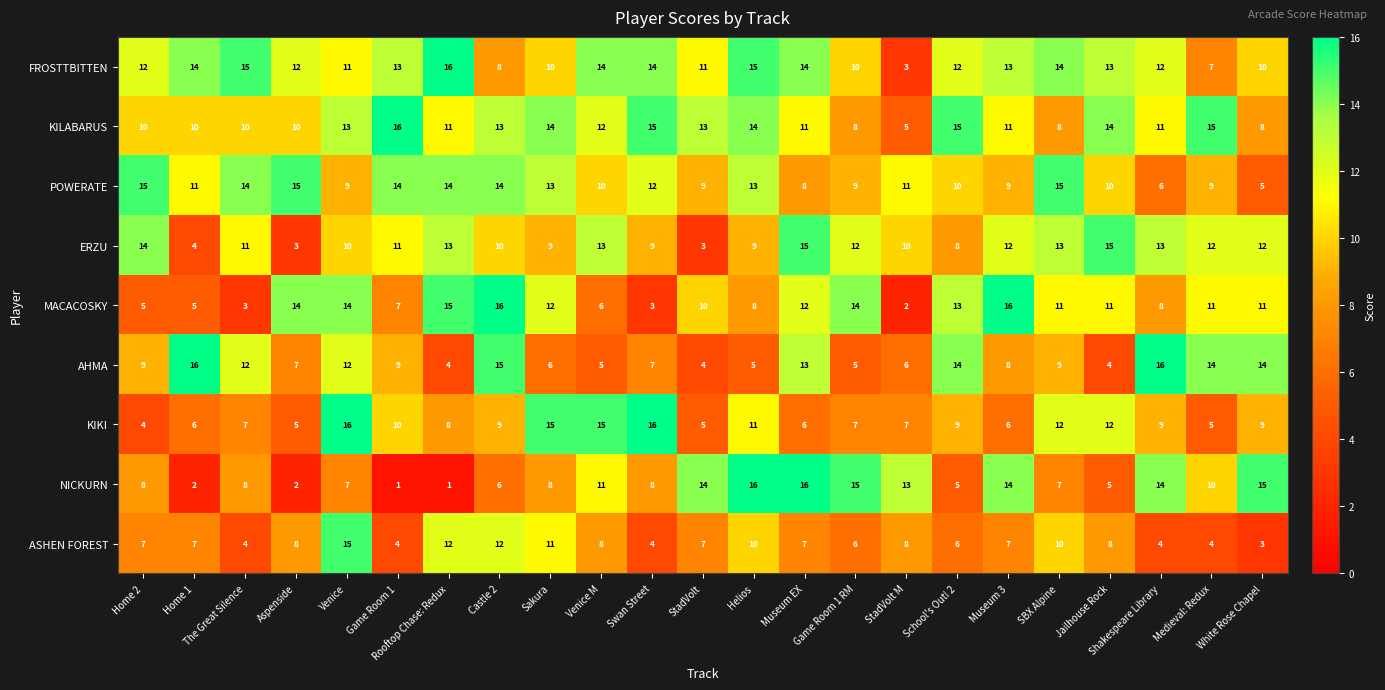

What is the approximate value of NICKURN at Medieval: Redux, to the nearest 10?

10